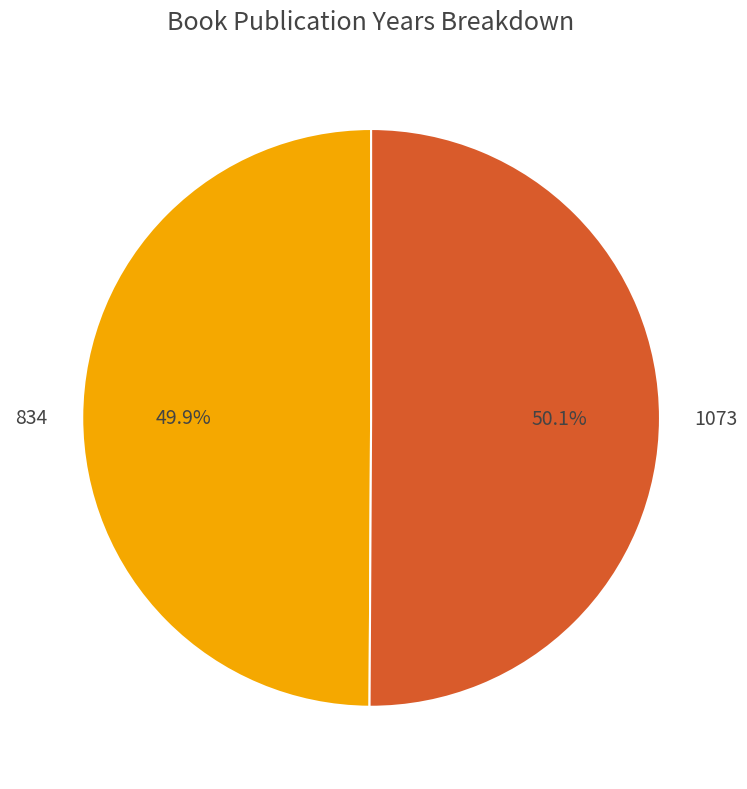

Combined, what portion of the pie is 1073 and 834?

100.0%